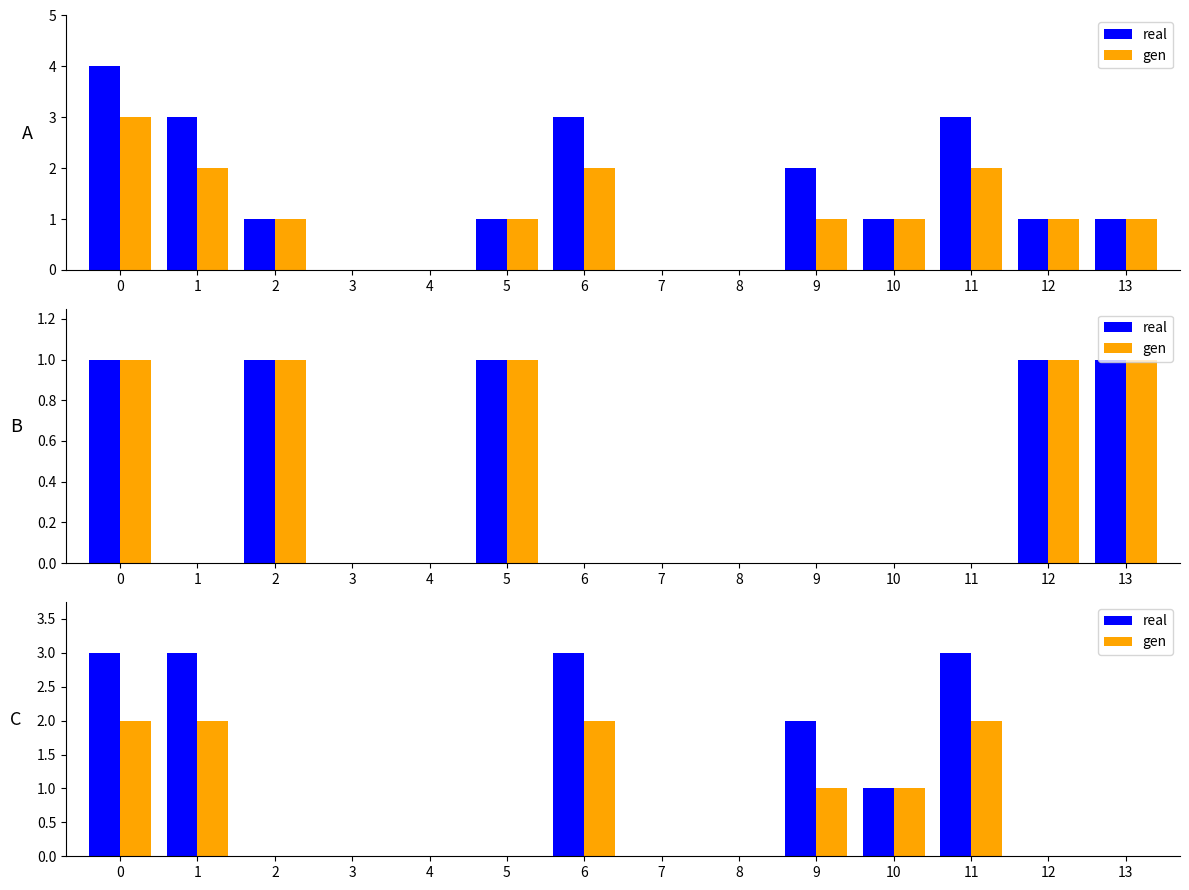

Which label corresponds to the smallest value in the chart?

2